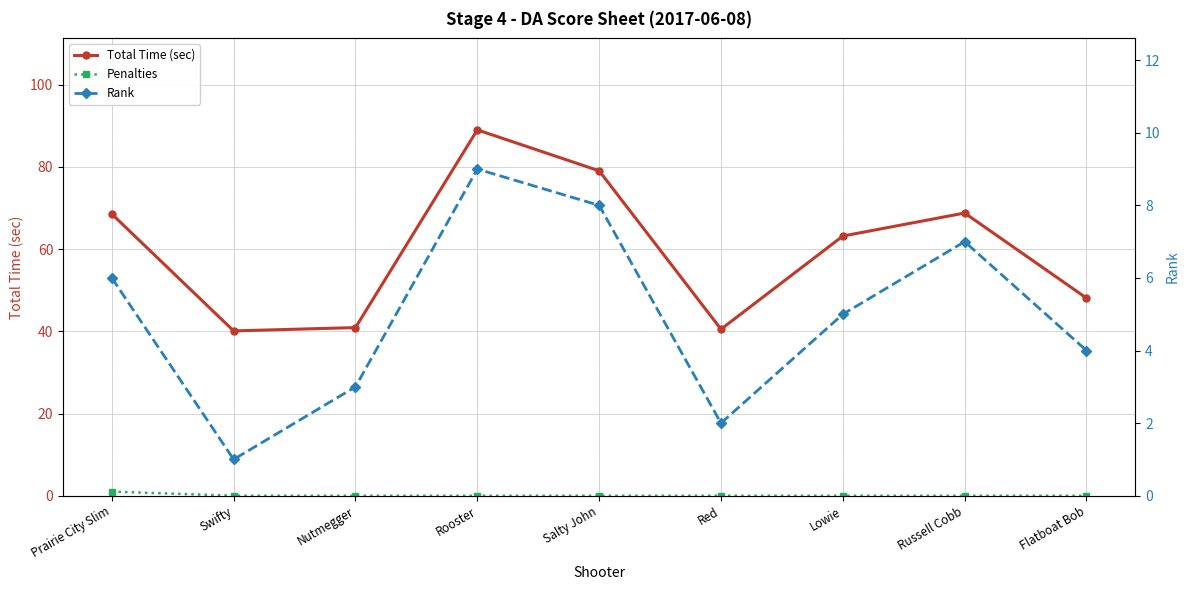

At which label does Total Time (sec) first exceed 63?

Prairie City Slim